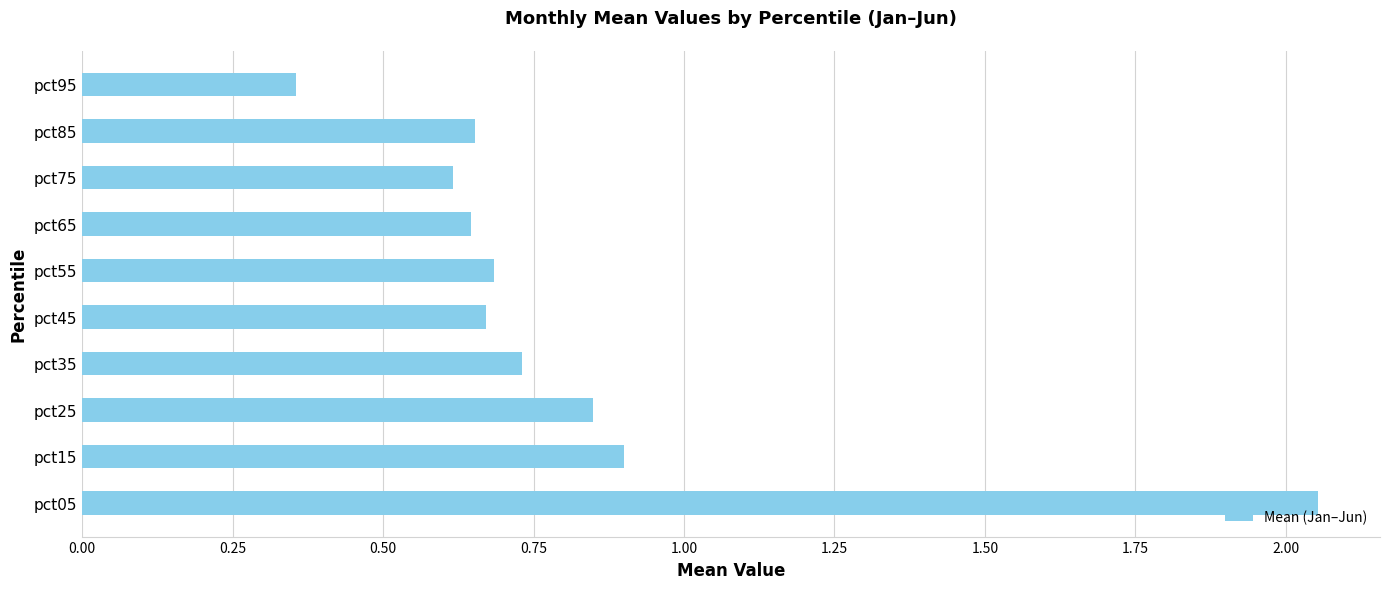

Is it true that the value at pct95 is 0.2?

False